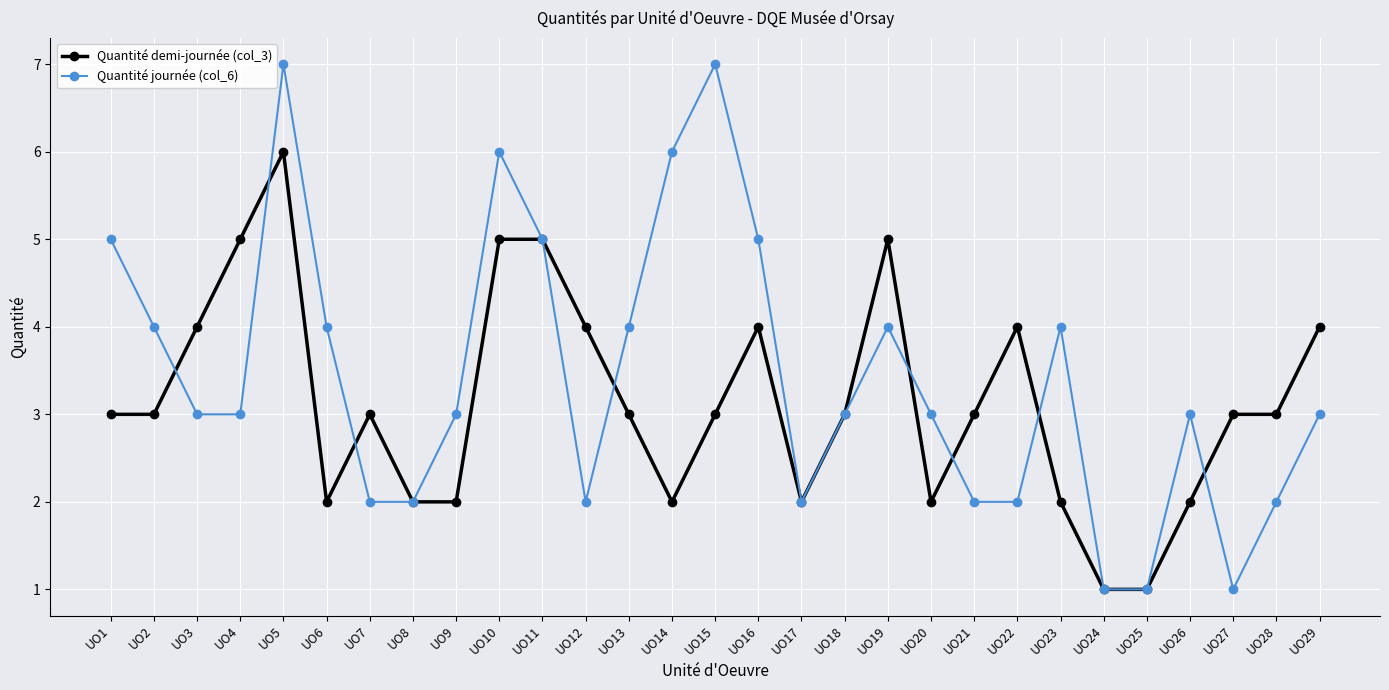

After their last crossing, which series has the higher values: Quantité demi-journée (col_3) or Quantité journée (col_6)?

Quantité demi-journée (col_3)